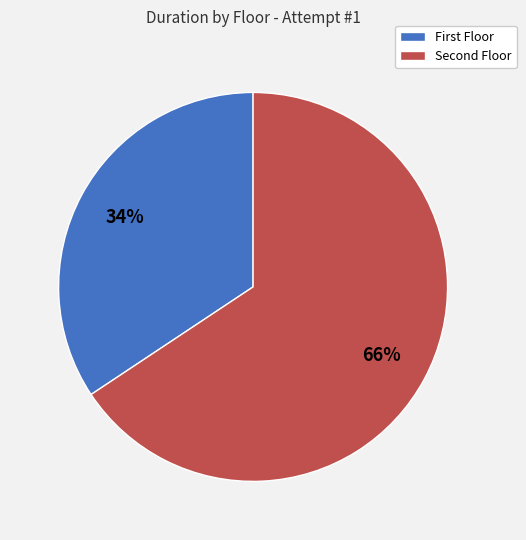

Which category has the smallest portion of the pie?

First Floor